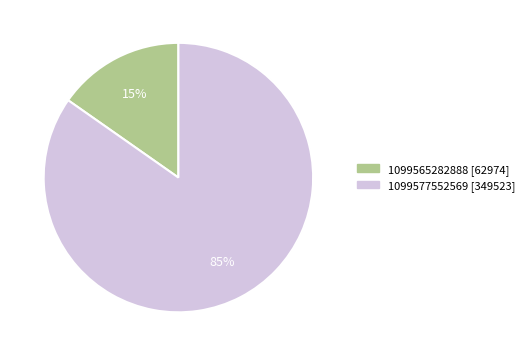

Which has a higher value, 1099565282888 or 1099577552569?

1099577552569